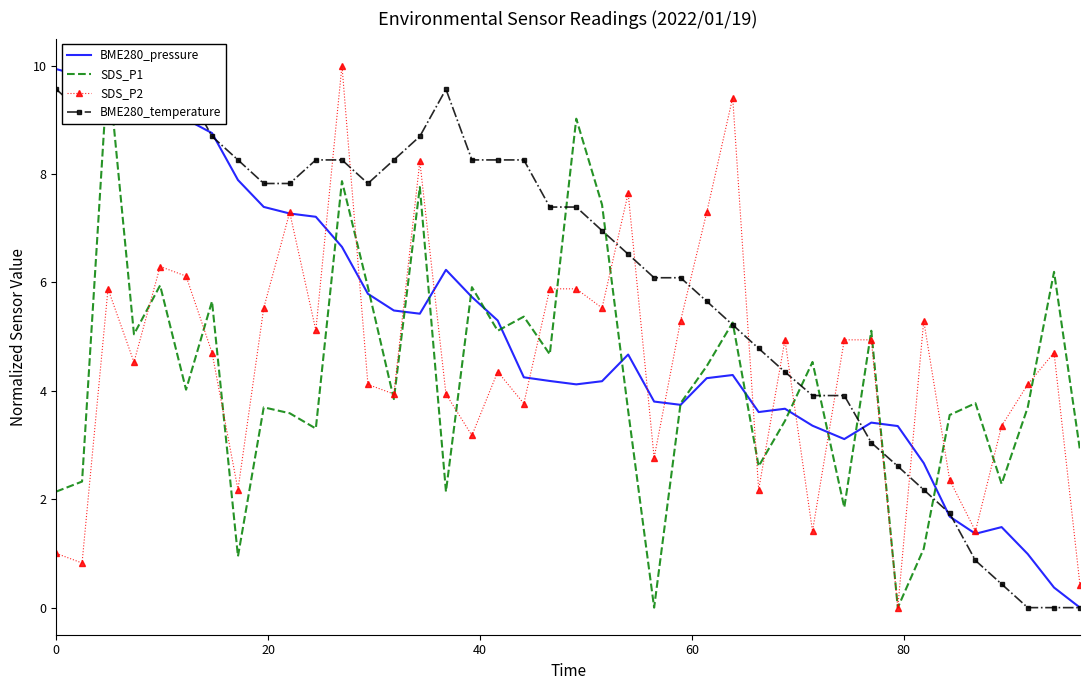

After their last crossing, which series has the higher values: BME280_pressure or BME280_temperature?

BME280_pressure